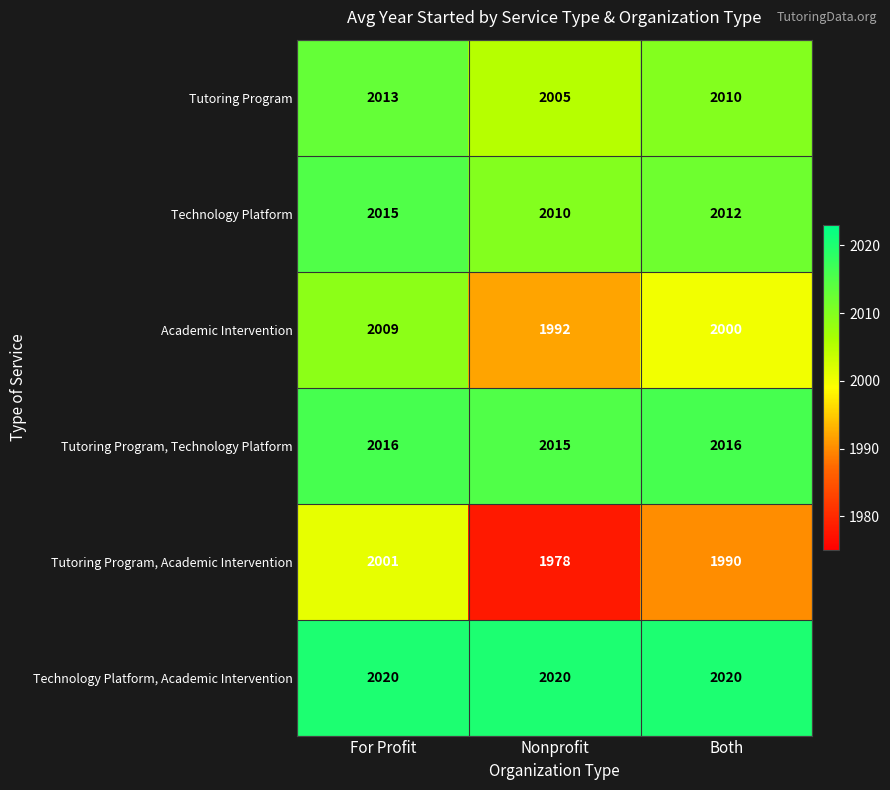

Between For Profit and Nonprofit, which series saw the biggest shift?

Tutoring Program, Academic Intervention